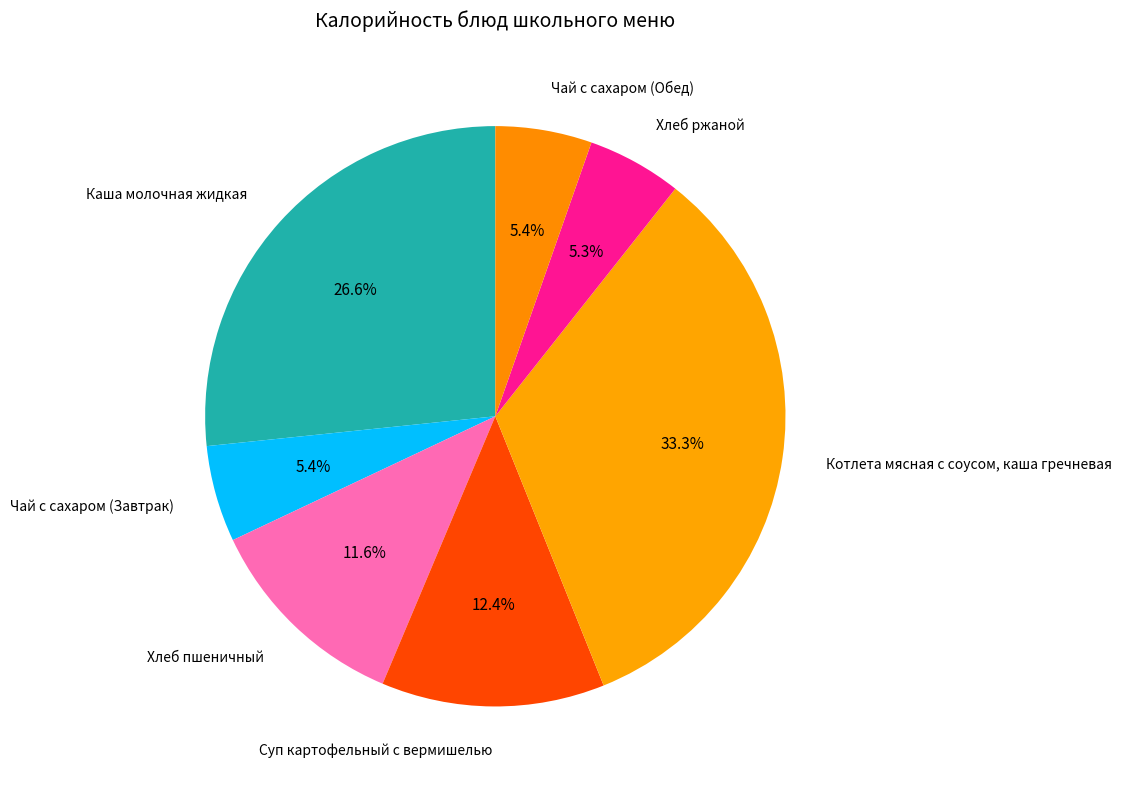

Count the number of slices in the pie.

7